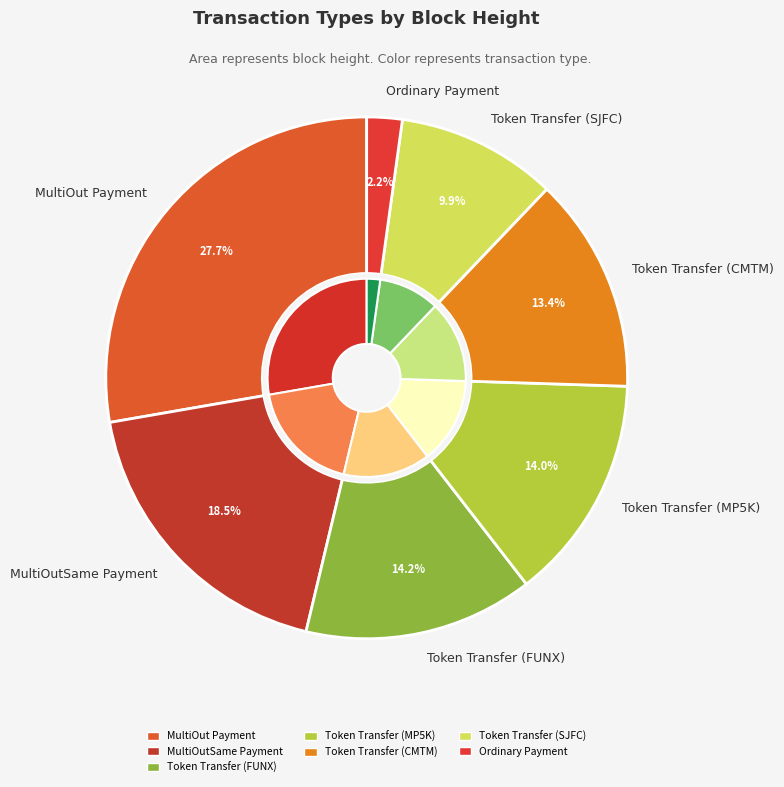

Count the number of slices in the pie.

7